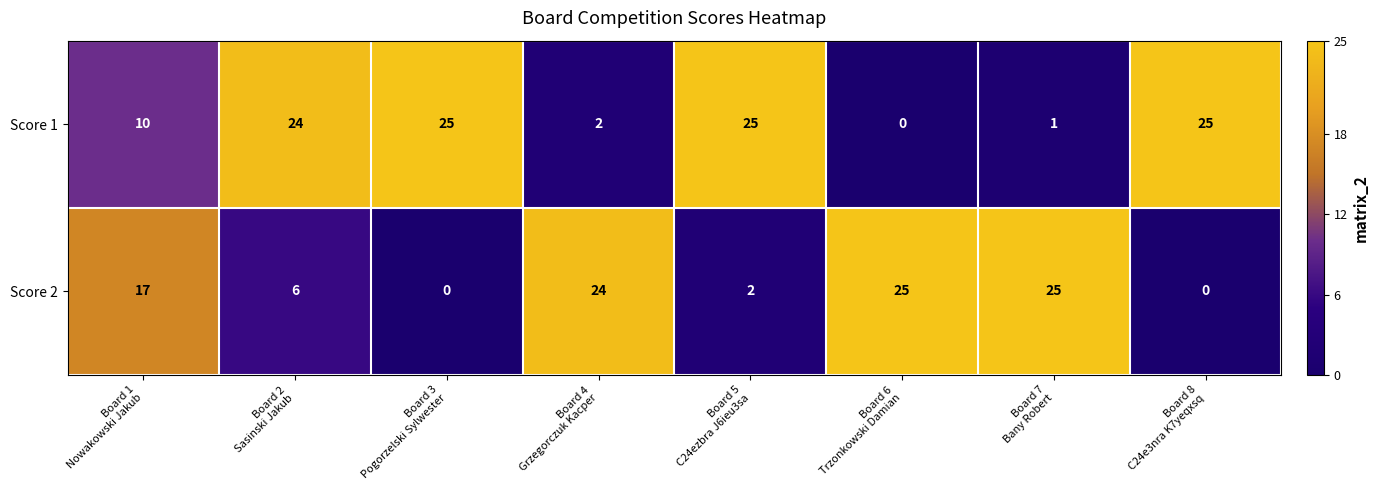

List the series in order of their overall mean, highest first.

Score 1, Score 2